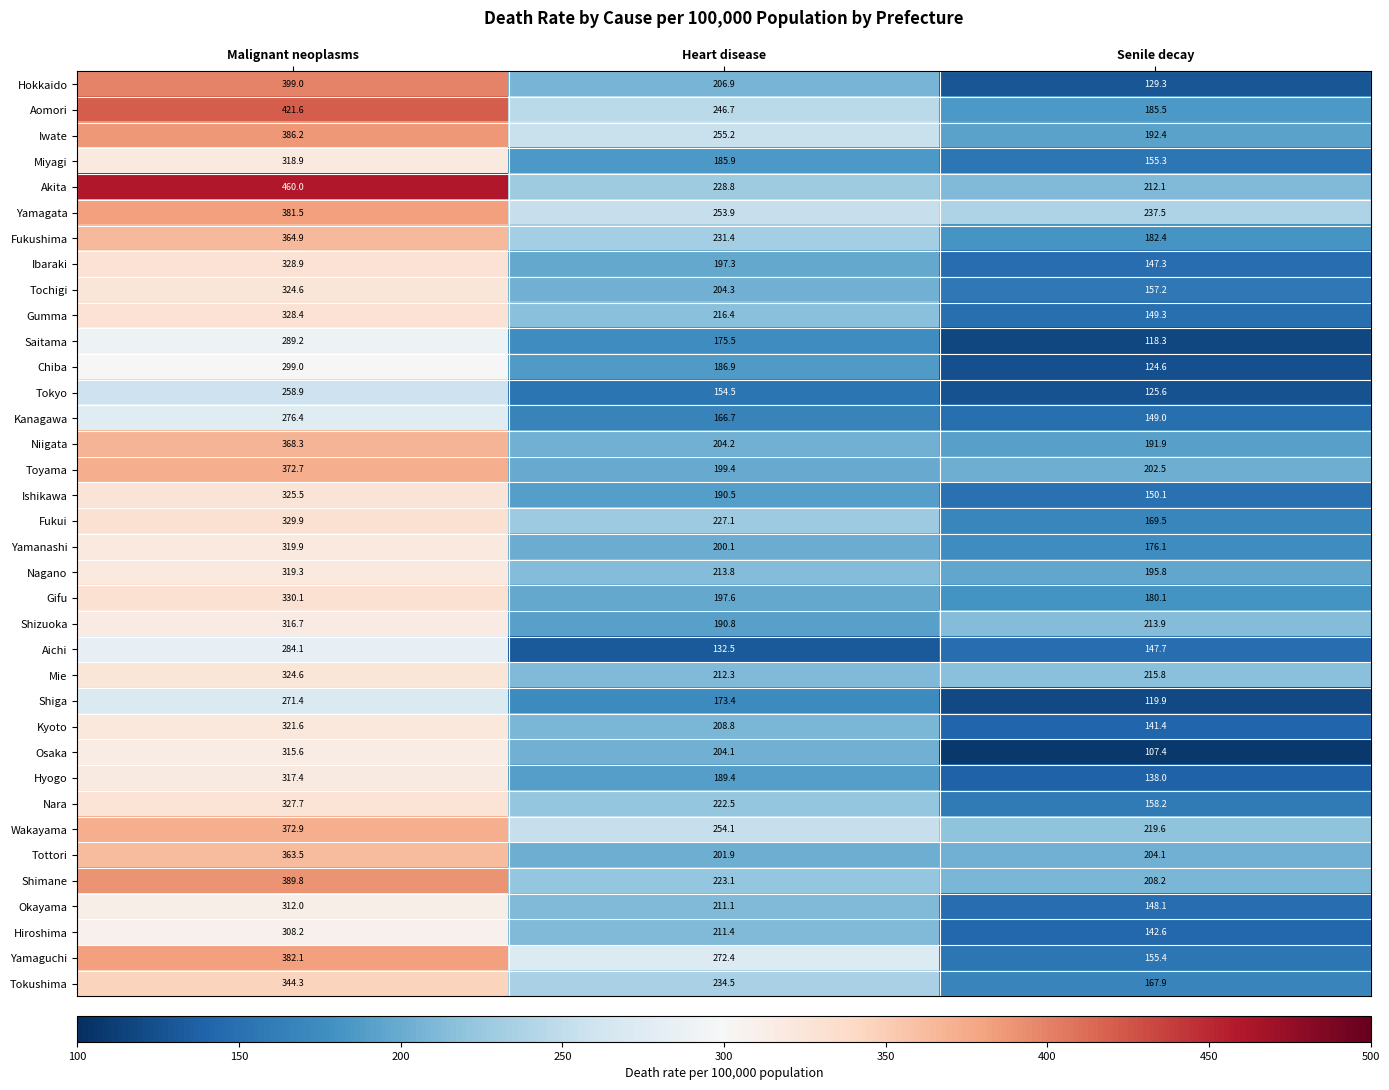

Which series changed the most between Malignant neoplasms and Heart disease?

Akita